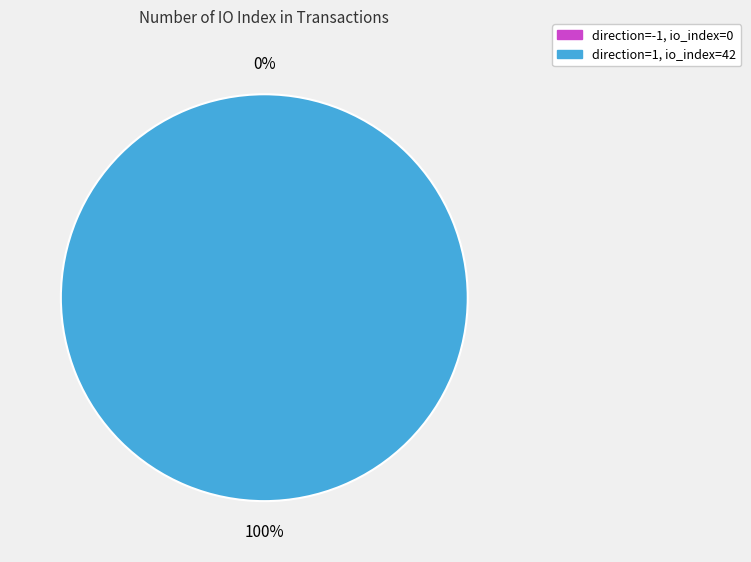

How many slices are in this pie chart?

2